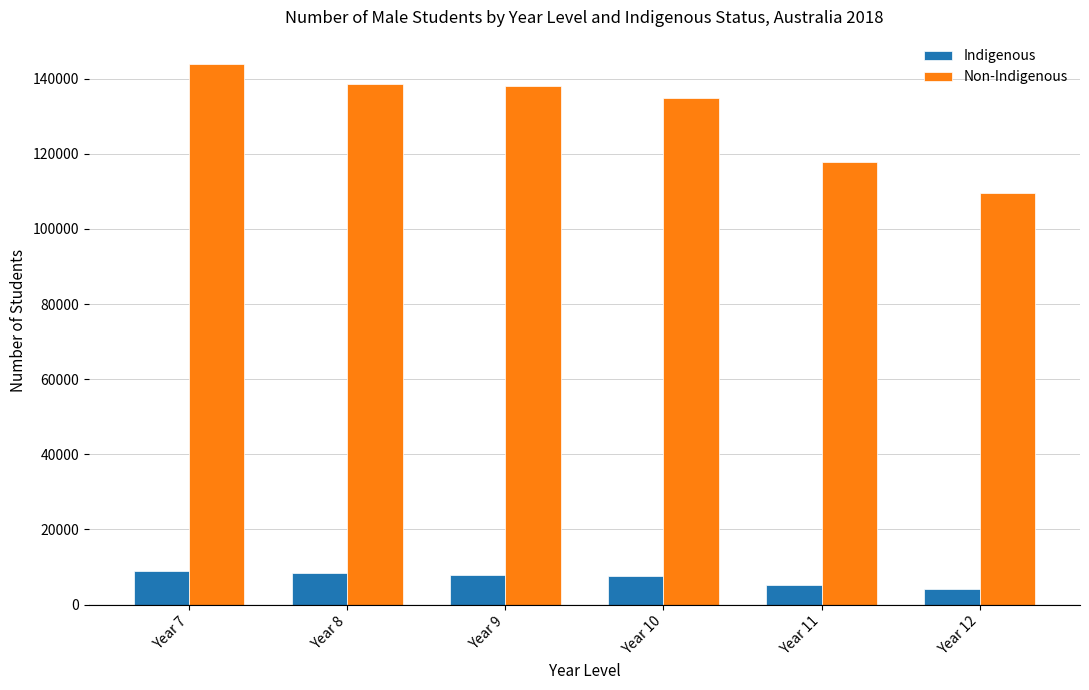

At which category does the chart reach its peak across all series?

Year 7